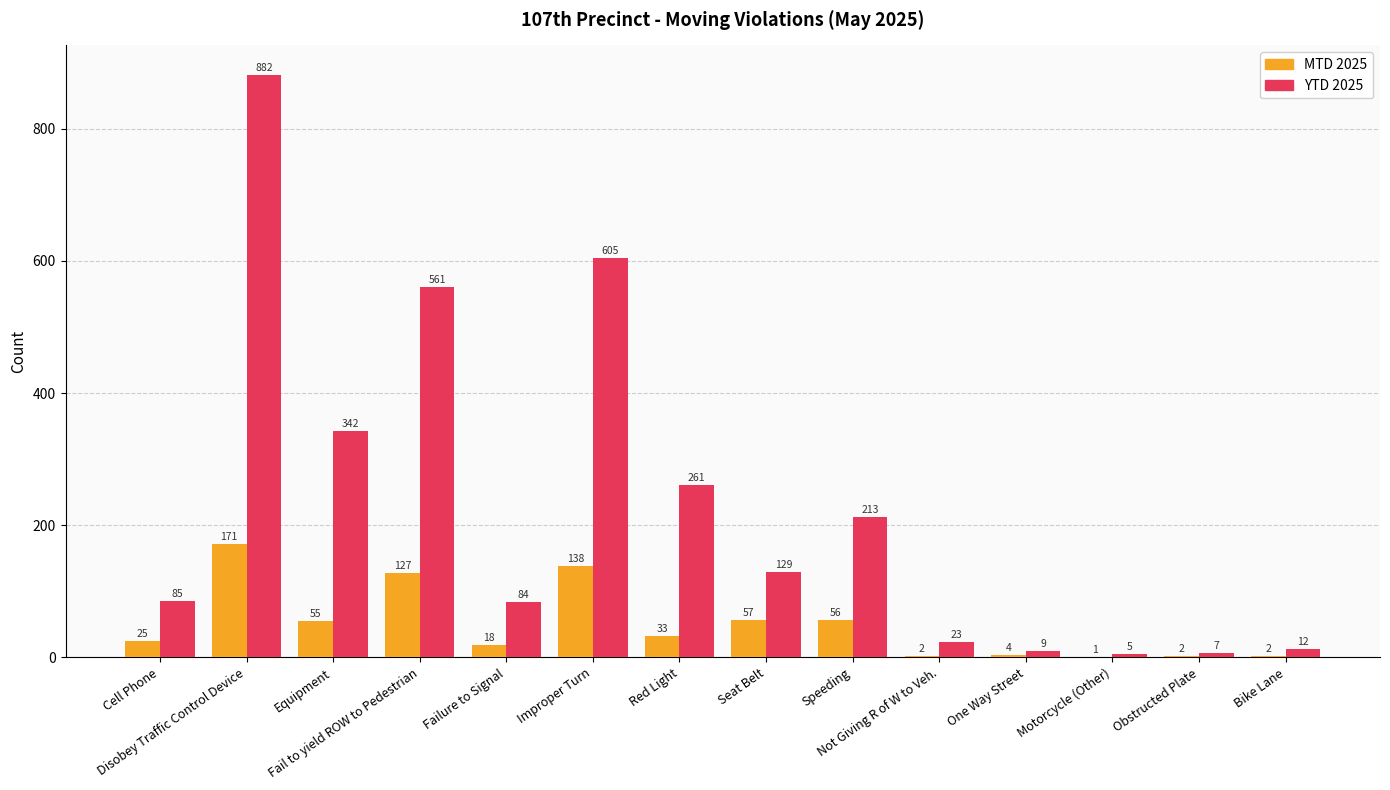

What is the greatest value displayed?

882